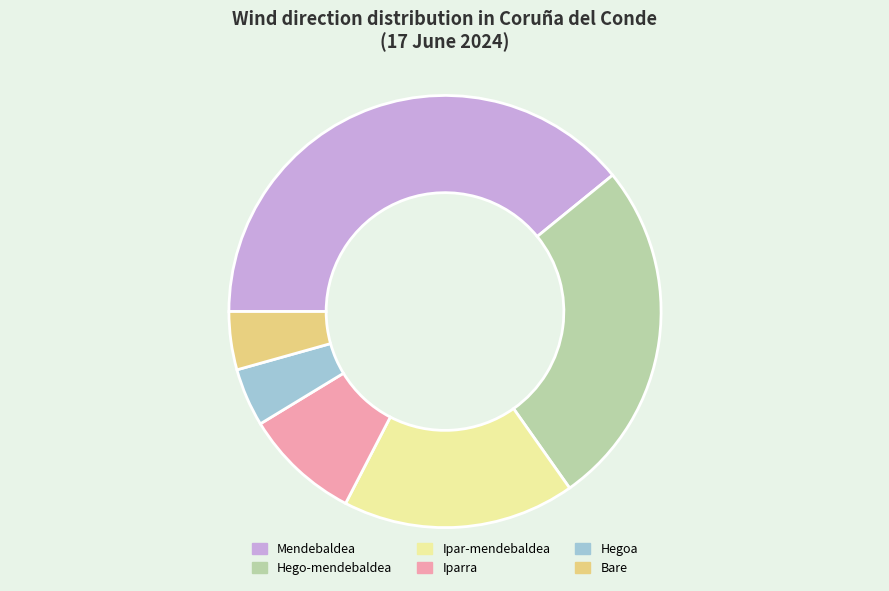

How many segments does this pie chart have?

6